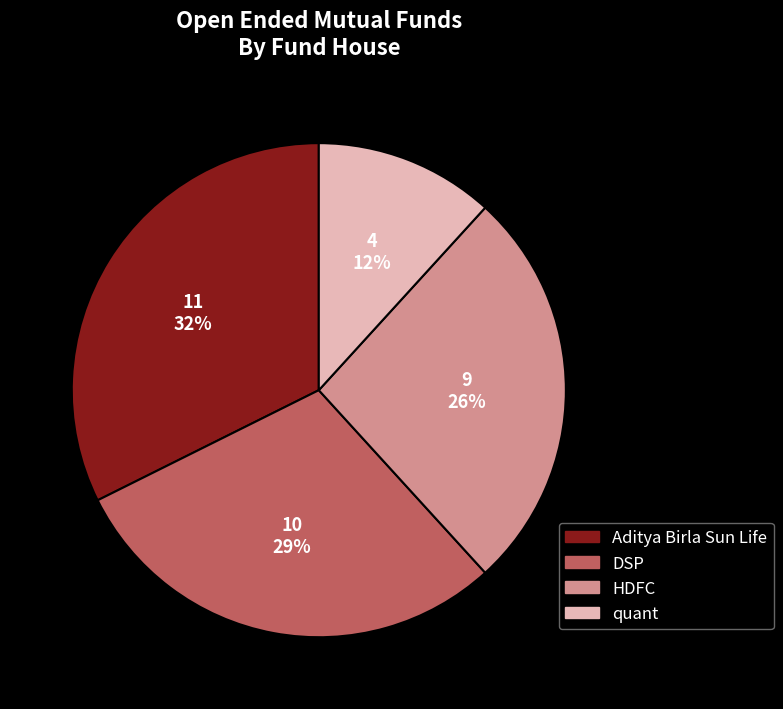

Between DSP and HDFC, which is larger?

DSP